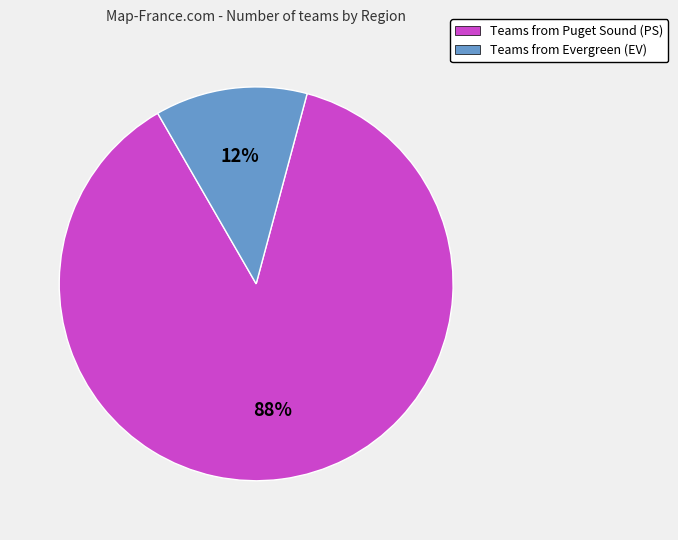

Is there a majority slice in this chart?

Yes